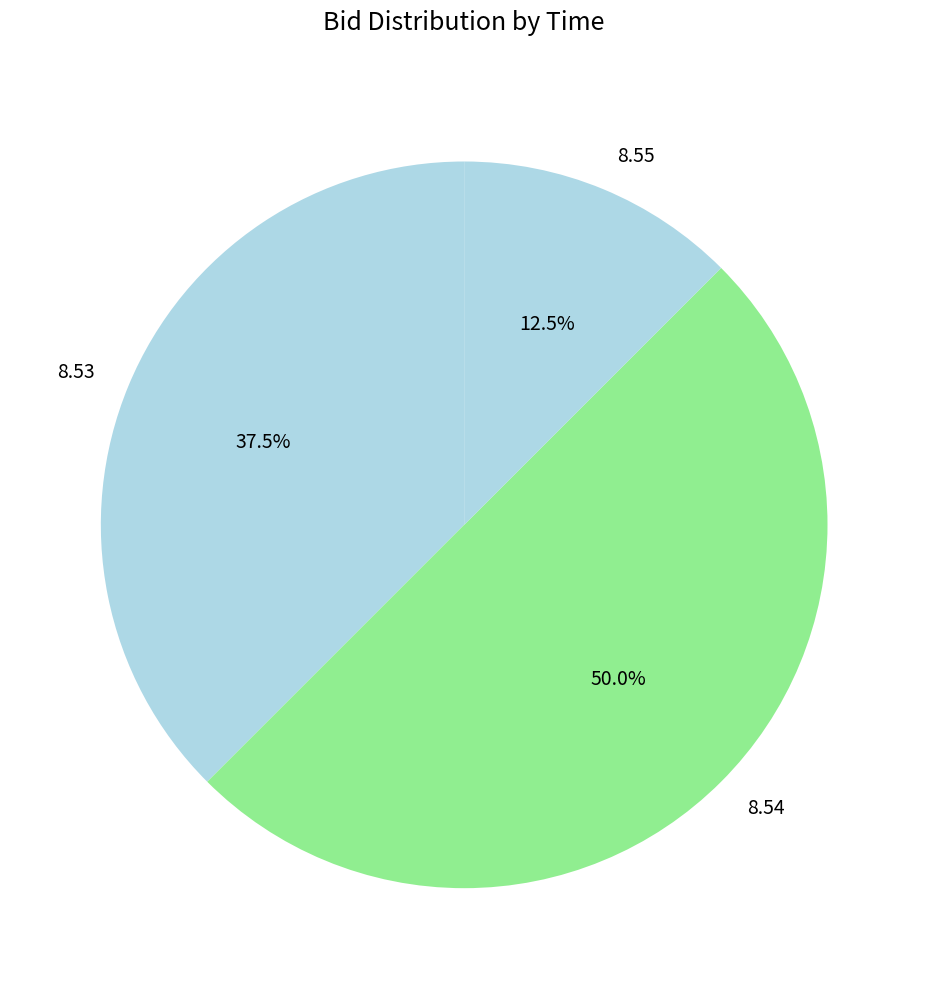

What is the total percentage of 8.53 and 8.55?

50.0%